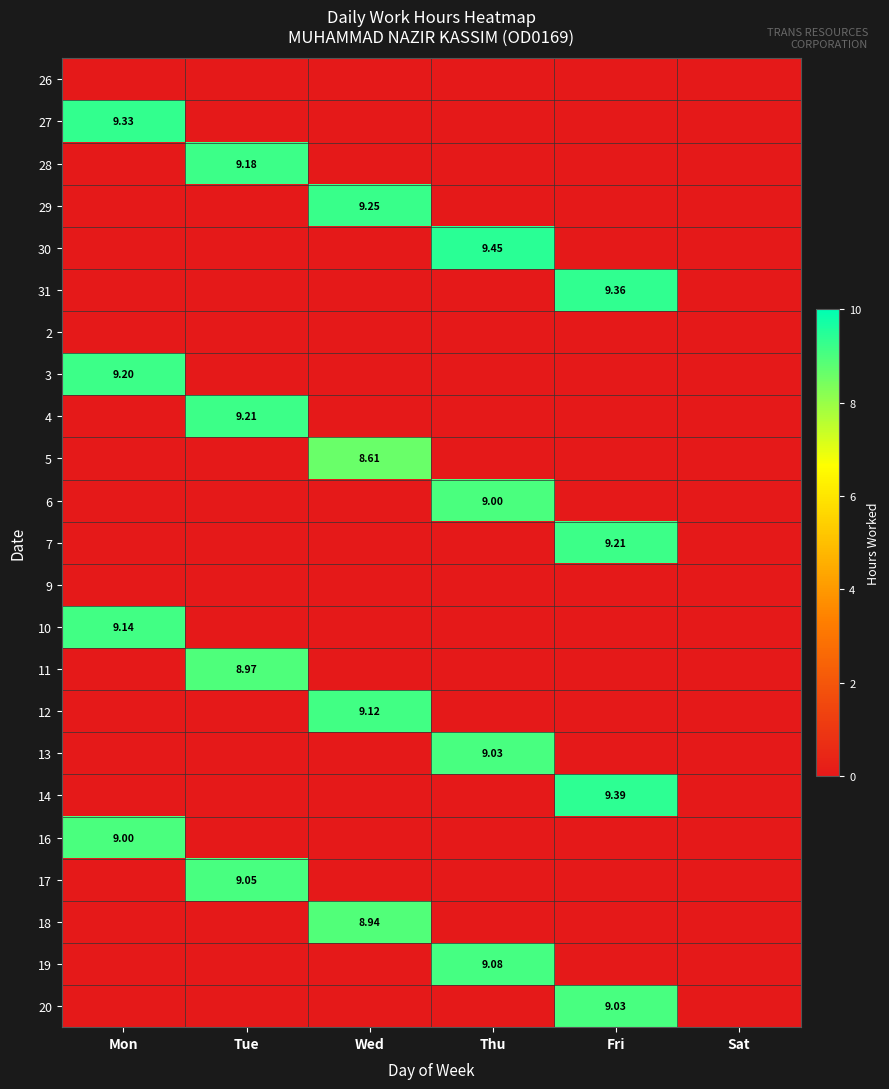

Which series has the largest total across all categories?

30